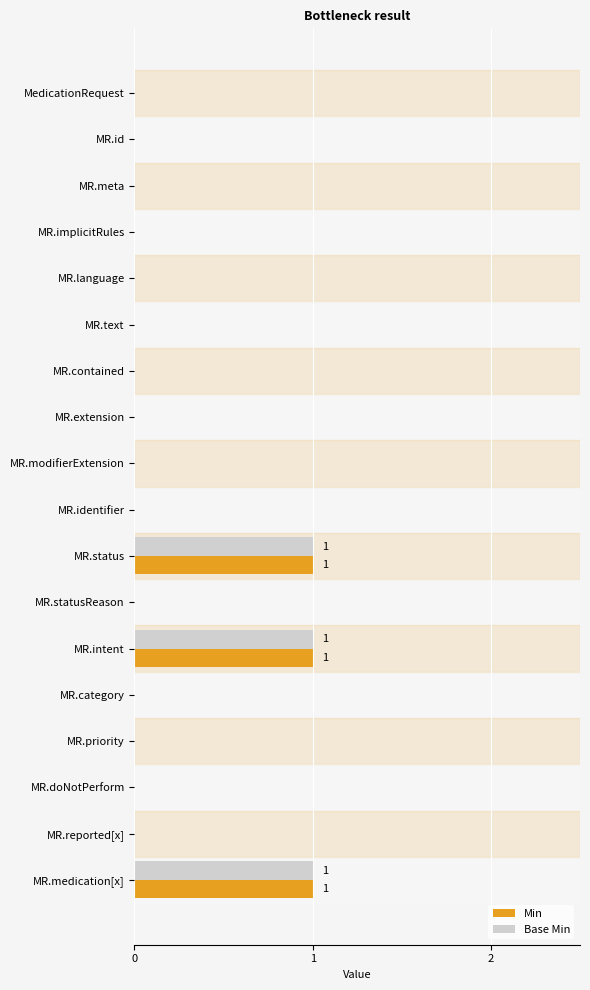

True or false: Base Min has a value of 2 at MR.medication[x].

False